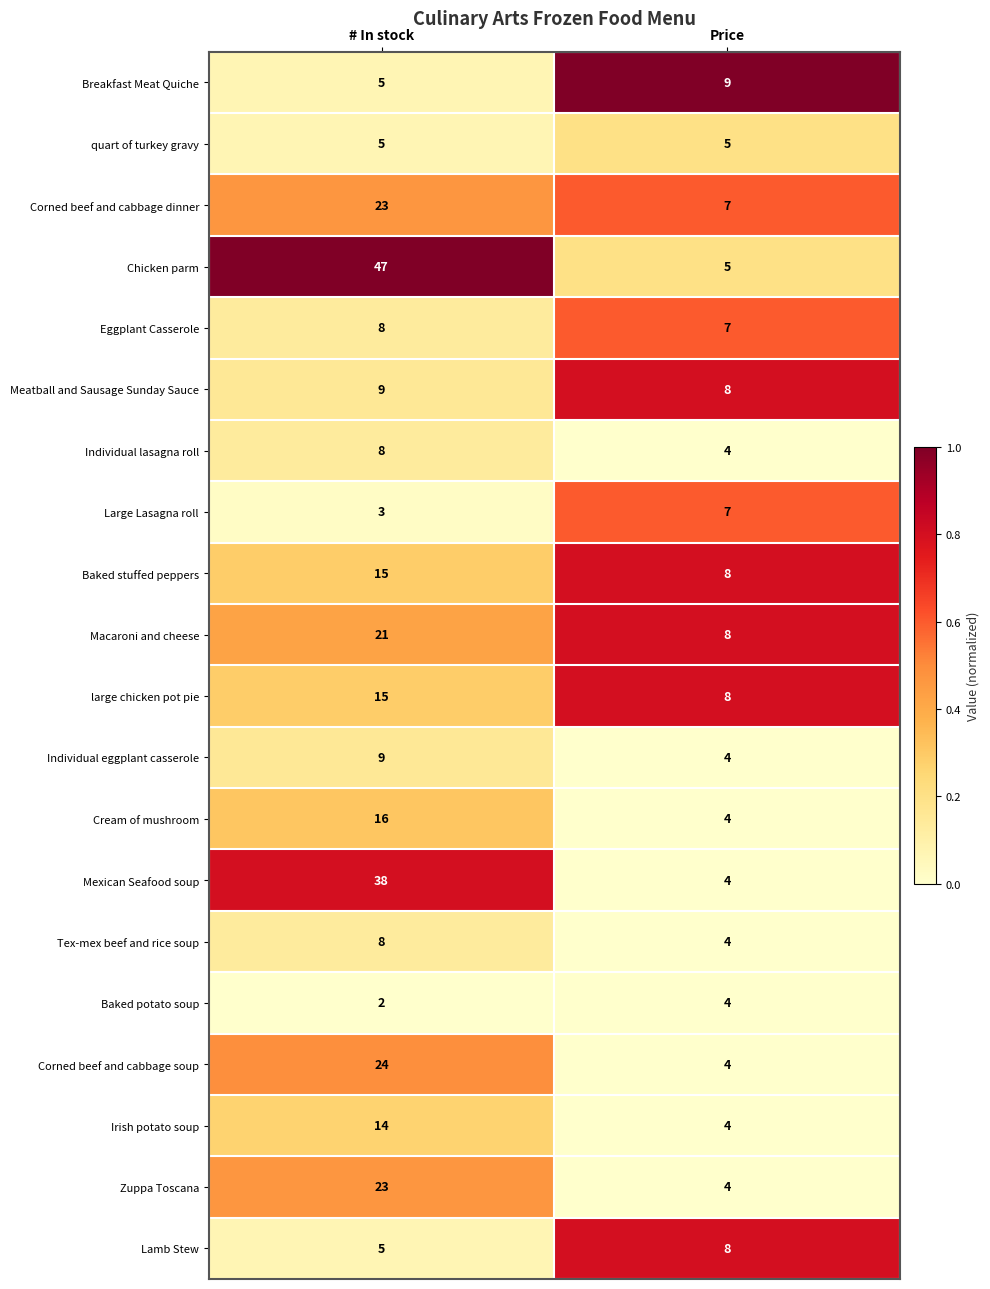

Which series has the largest total across all categories?

Chicken parm